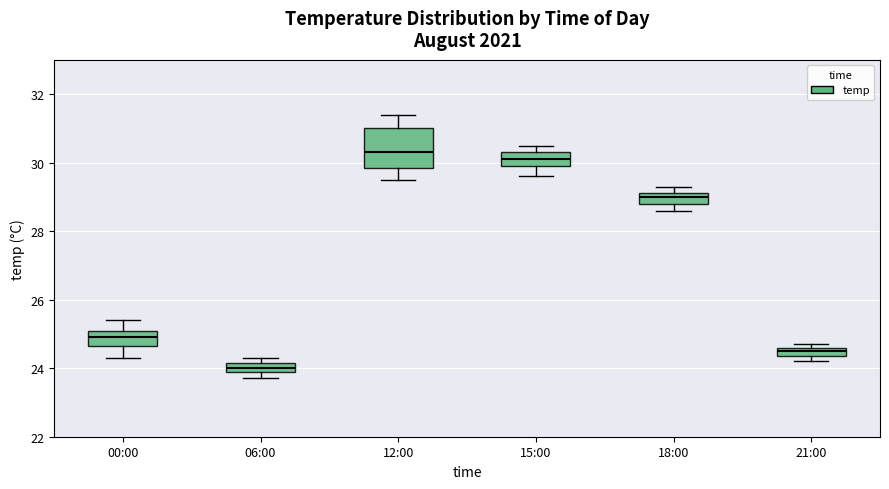

Where does the lower whisker of the box for 15:00 end on the y-axis? The values are not printed on the chart, so give them approximately, as read against the axis.

29.6